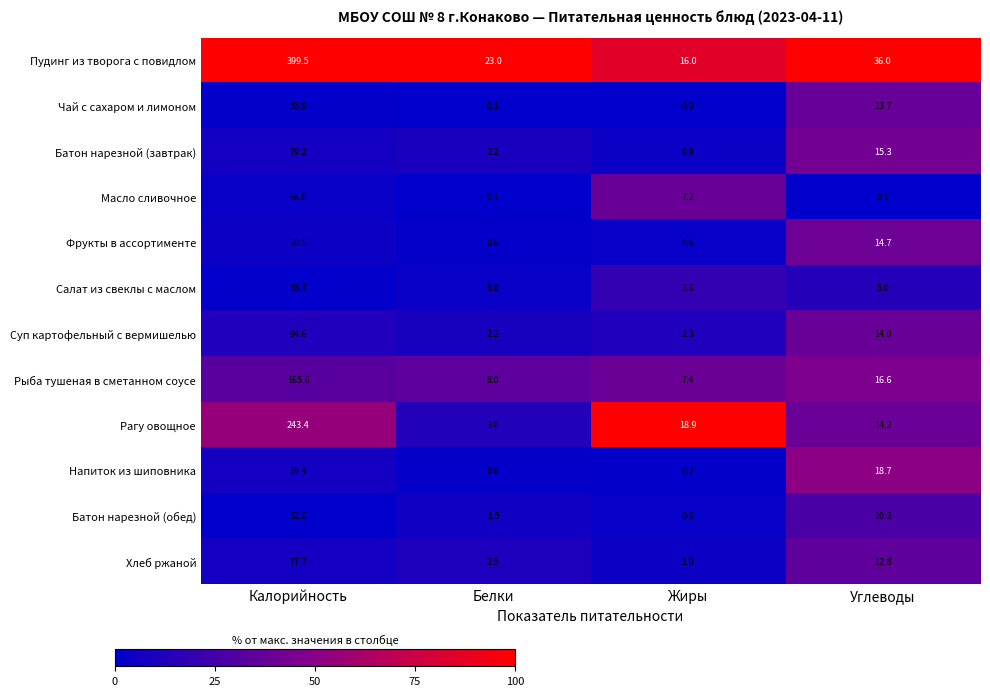

Which series has the largest range (max minus min)?

Пудинг из творога с повидлом